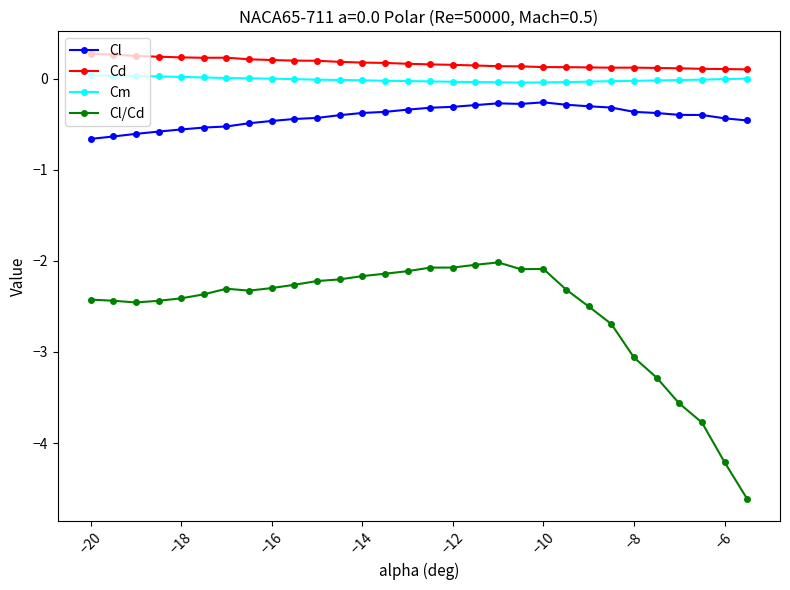

What is the value of the Cd point at the 7th from the left?

0.2